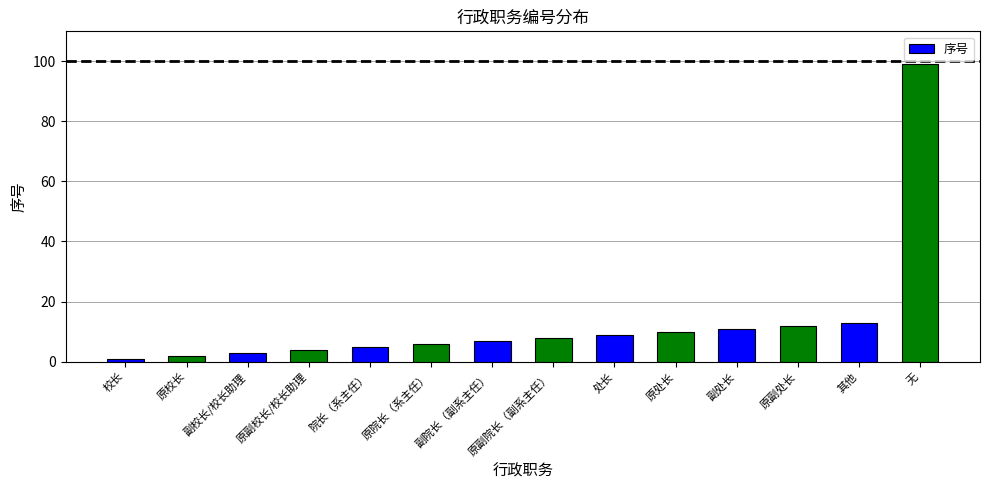

List the labels in order of value, largest first.

无, 其他, 原副处长, 副处长, 原处长, 处长, 原副院长（副系主任）, 副院长（副系主任）, 原院长（系主任）, 院长（系主任）, 原副校长/校长助理, 副校长/校长助理, 原校长, 校长